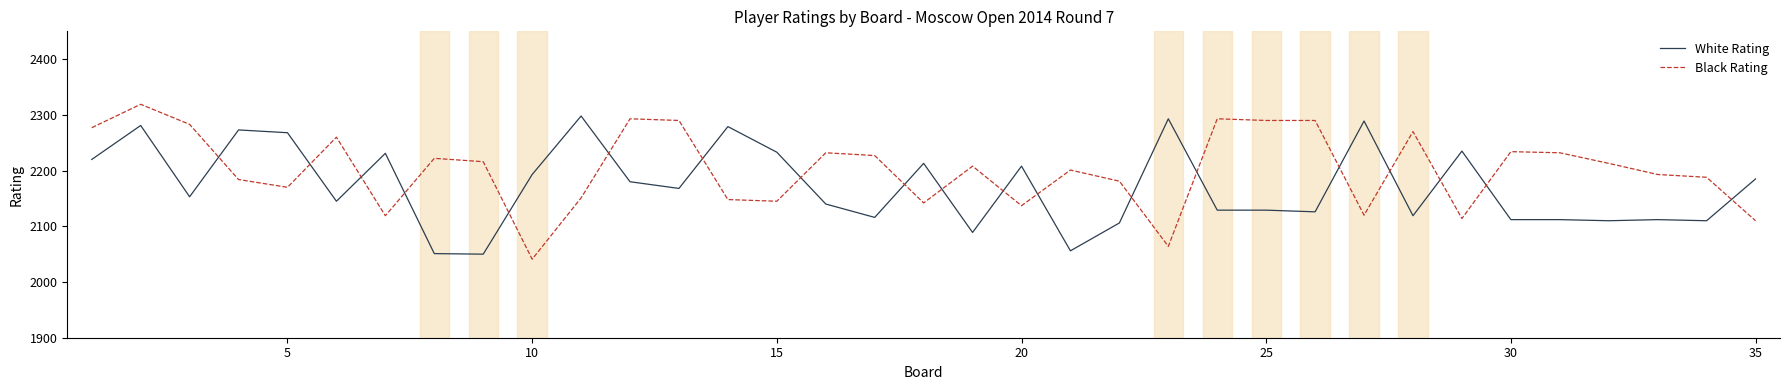

True or false: White Rating and Black Rating cross at least once.

True